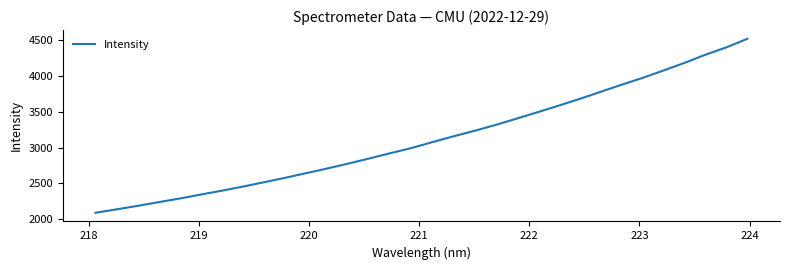

What is the minimum value shown in the chart?

2091.0